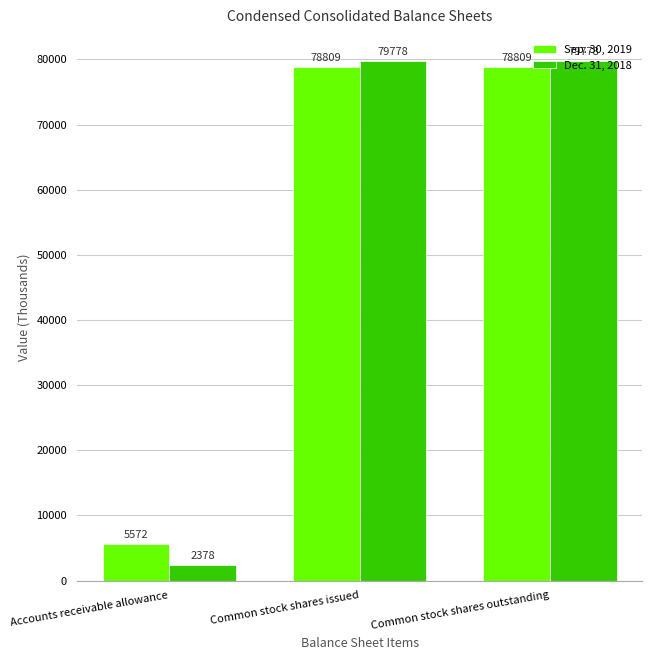

At Accounts receivable allowance, list the series in order from largest to smallest.

Sep. 30, 2019, Dec. 31, 2018